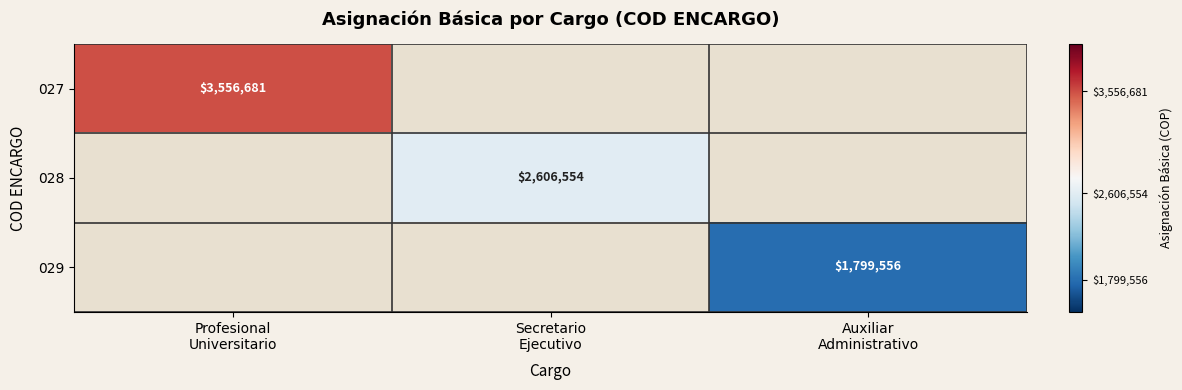

True or false: 028 has a value of 2606554 at Secretario Ejecutivo.

True